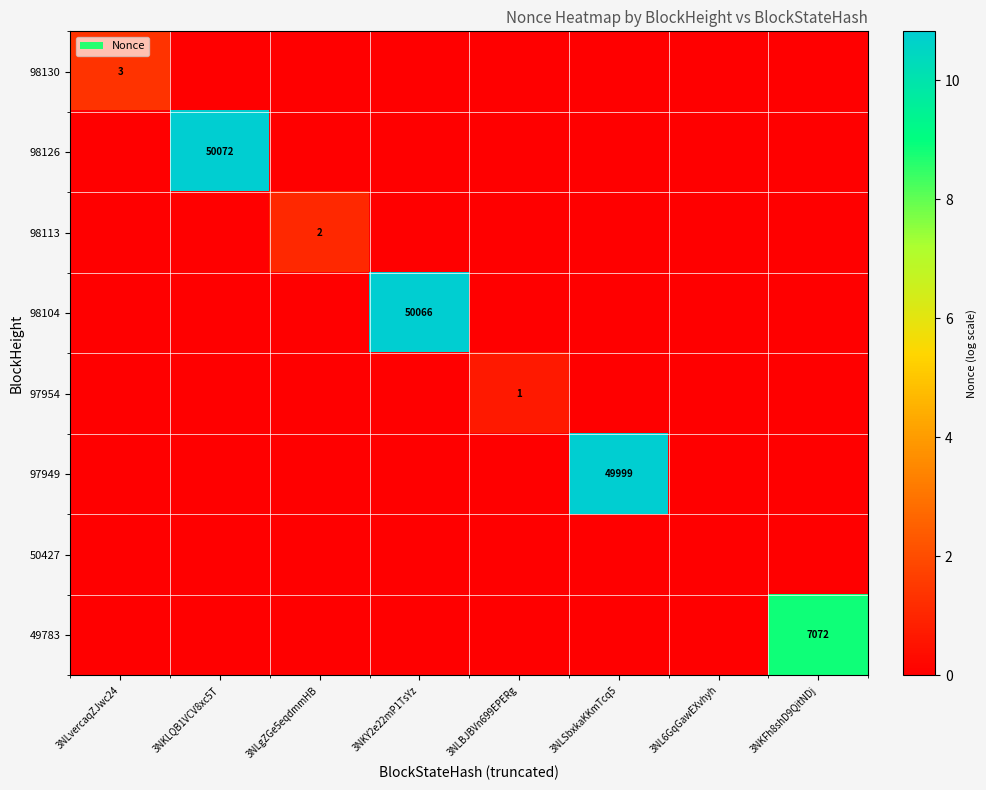

The 49783 series shows 11161 at 3NKFh8shD9QitNDj. True or false?

False